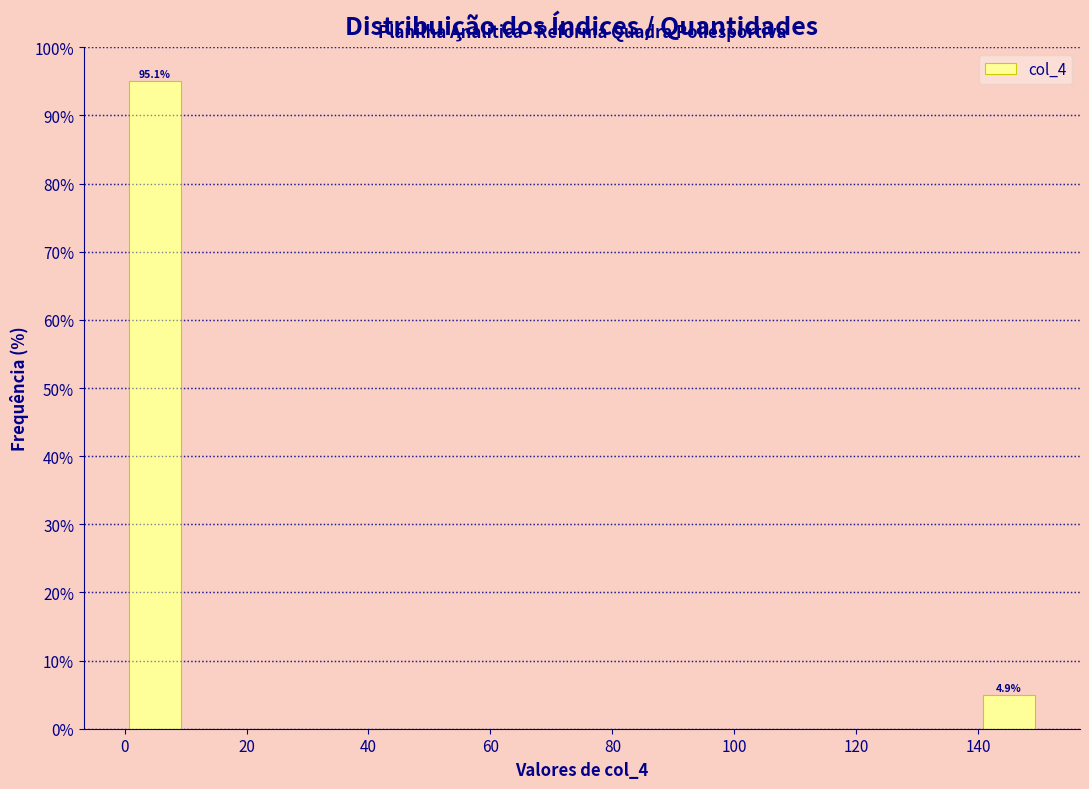

Which range on the x-axis has the tallest bar?

0 to 10